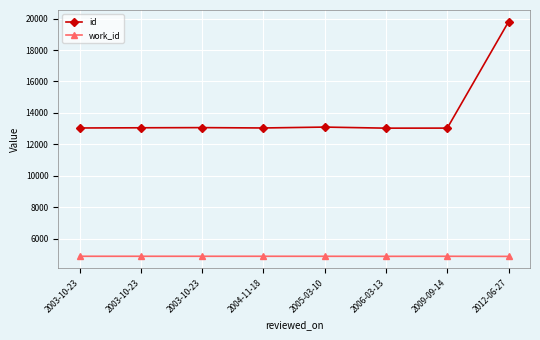

Read the work_id value at 2006-03-13.

4871